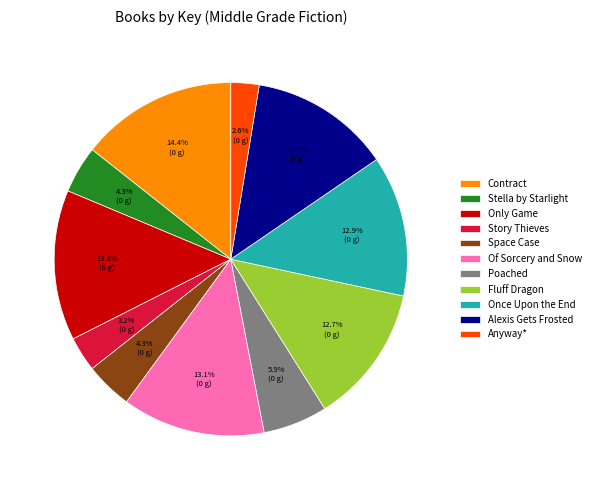

What is the ratio of the value at Contract to the value at Stella by Starlight?

3.3